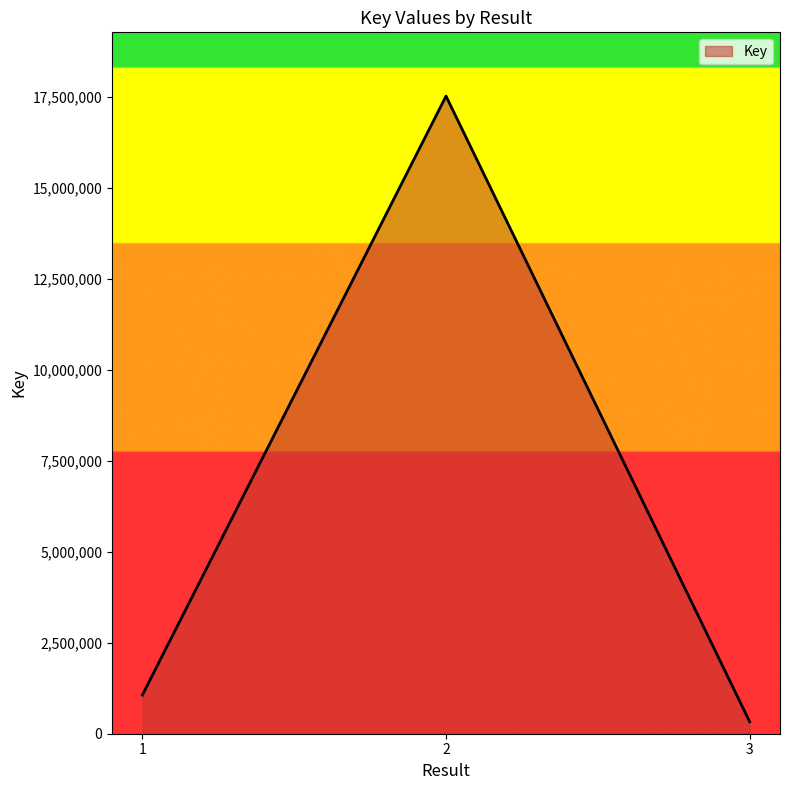

Rank the categories by value from lowest to highest.

3, 1, 2